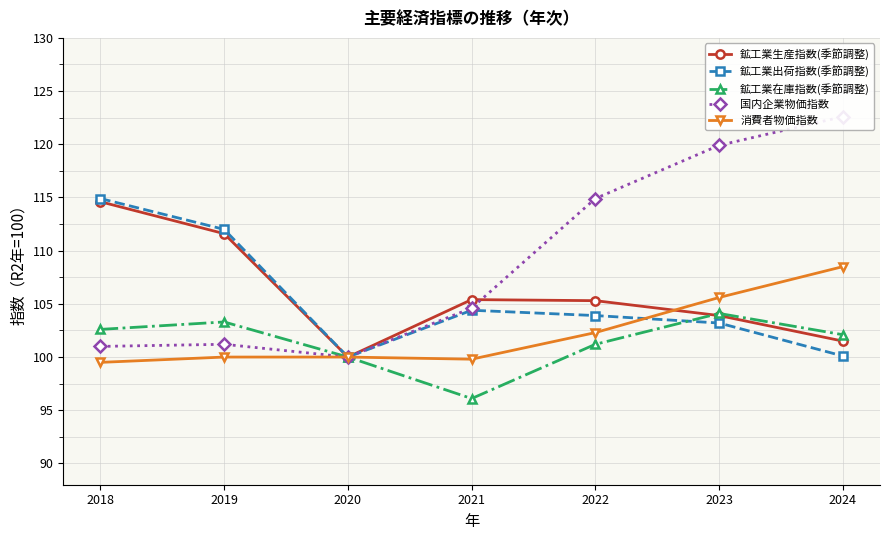

What is the difference between the 国内企業物価指数 values at 2022 and 2018?

13.9